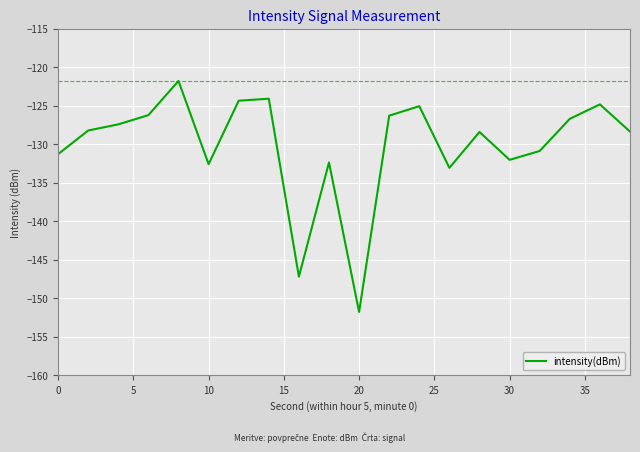

What is the difference between the maximum and minimum values?

30.0